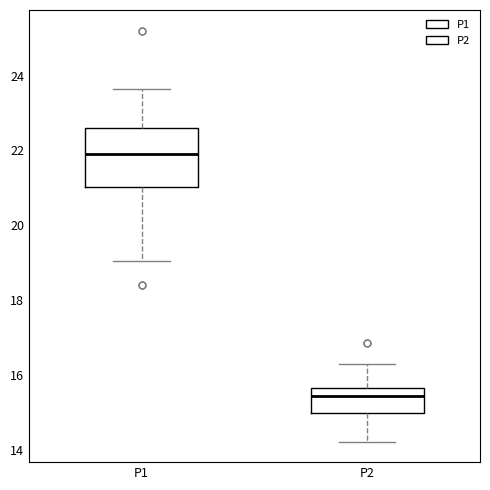

Reading left to right, read every box against the y-axis: the position of its median line, the range the box covers, and the ends of its whiskers. The values are not printed on the chart, so give them approximately, as read against the axis.

P1: median 22.0, box 21.0 to 22.6, whiskers 19.0 to 23.6
P2: median 15.4, box 15.0 to 15.6, whiskers 14.2 to 16.4